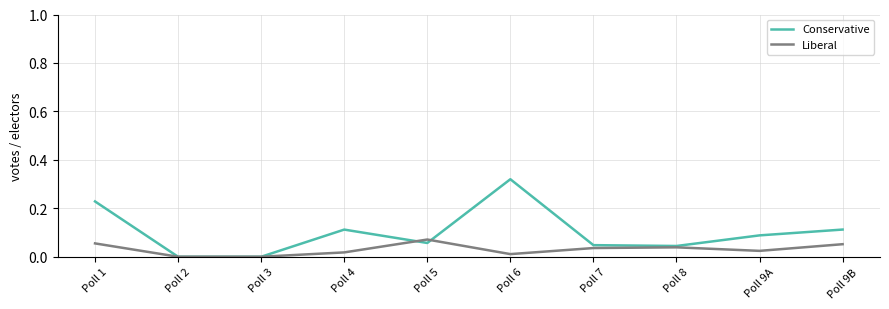

At which category does the chart reach its peak across all series?

Poll 6